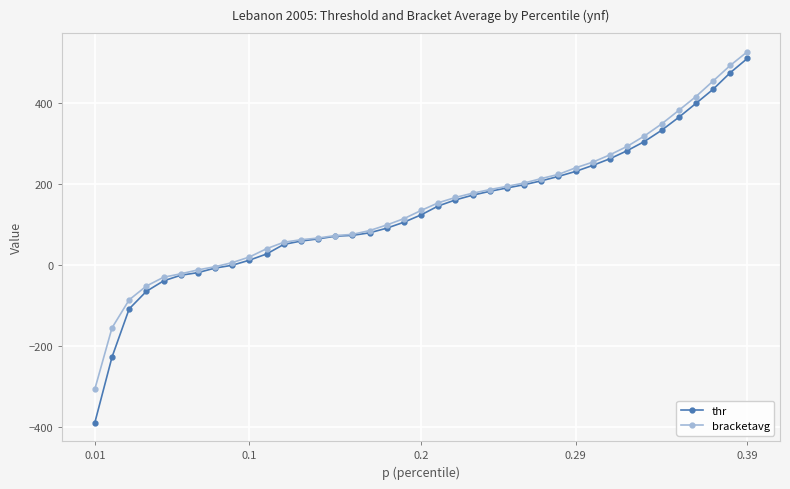

What is the value of the thr point at the 2nd from the left?

-227.2